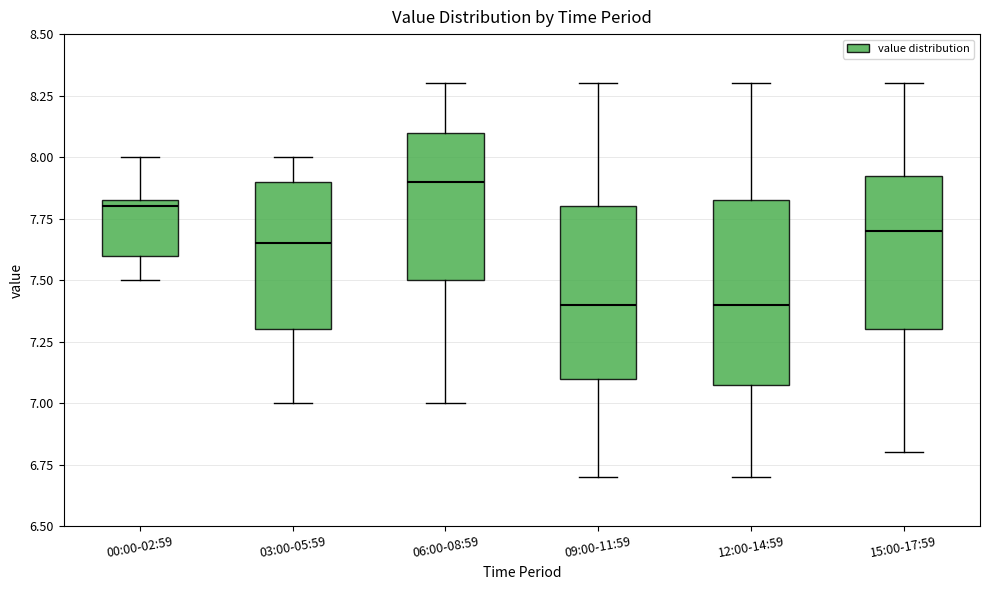

Reading left to right, transcribe this box plot: for each box, give where its median line is, the range the box spans, and where its two whiskers end, as read against the y-axis. The values are not printed on the chart, so give them approximately, as read against the axis.

00:00-02:59: median 7.80, box 7.60 to 7.85, whiskers 7.50 to 8.00
03:00-05:59: median 7.65, box 7.30 to 7.90, whiskers 7.00 to 8.00
06:00-08:59: median 7.90, box 7.50 to 8.10, whiskers 7.00 to 8.30
09:00-11:59: median 7.40, box 7.10 to 7.80, whiskers 6.70 to 8.30
12:00-14:59: median 7.40, box 7.10 to 7.85, whiskers 6.70 to 8.30
15:00-17:59: median 7.70, box 7.30 to 7.95, whiskers 6.80 to 8.30